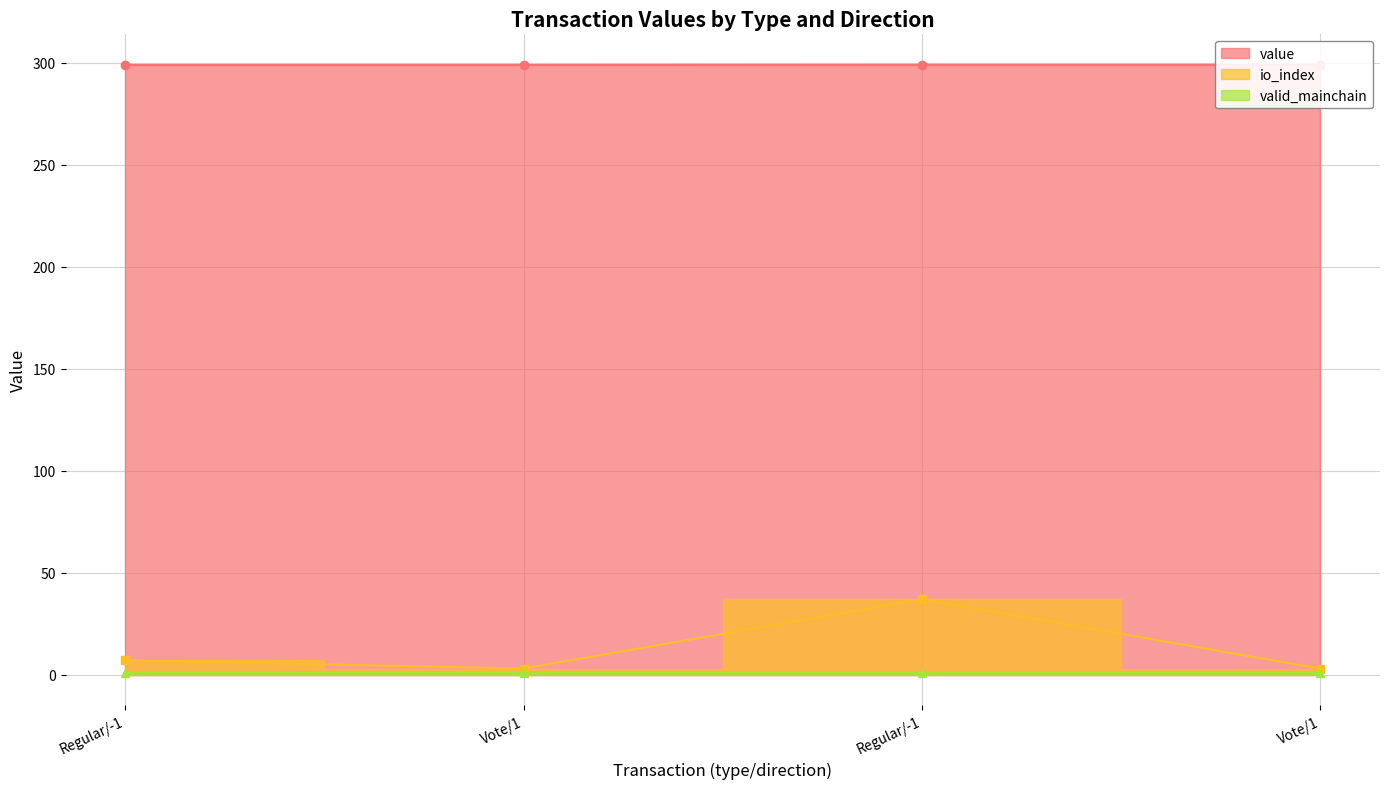

True or false: io_index has a value of 1.0 at Vote/1.

False